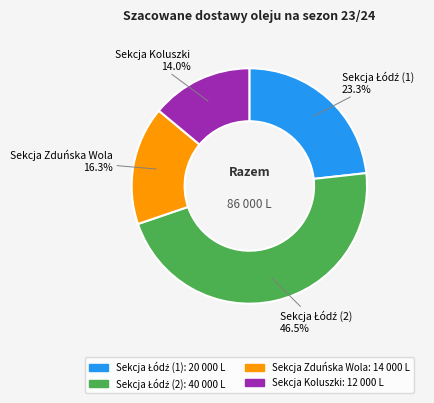

Is Sekcja Koluszki the majority of the pie?

No